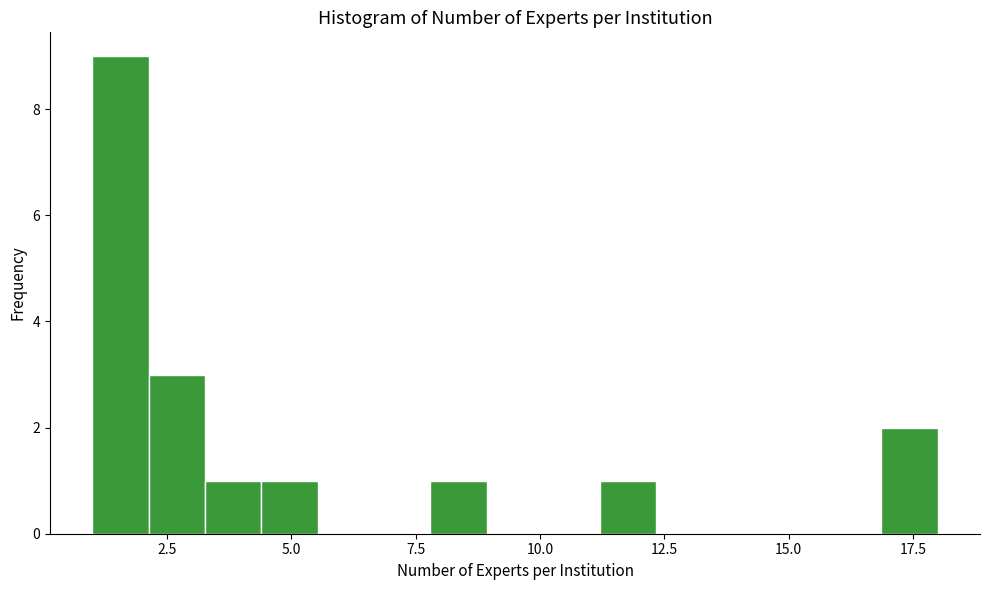

Around what value on the x-axis is the tallest bar? Give the approximate position of its centre, as read against the axis.

1.5